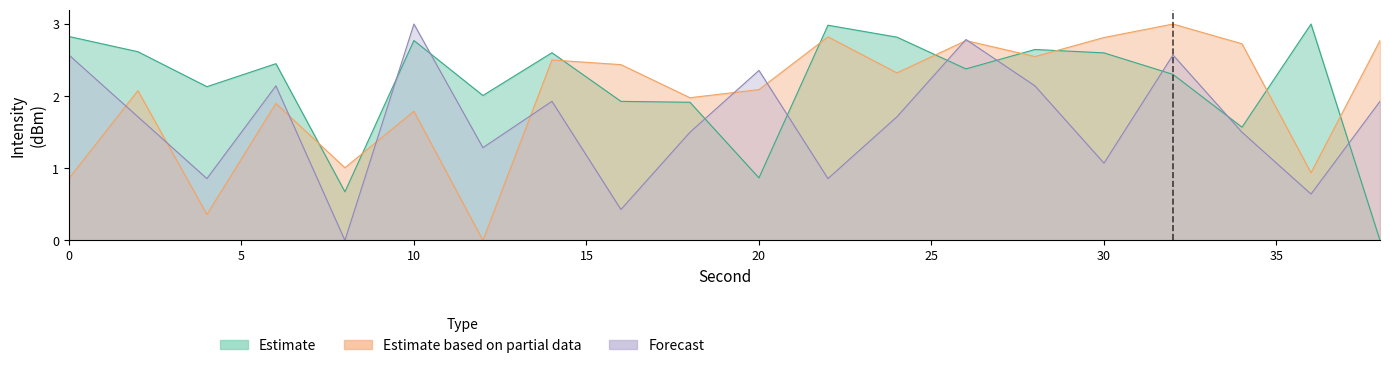

After their last crossing, which series has the higher values: Estimate or Forecast?

Forecast